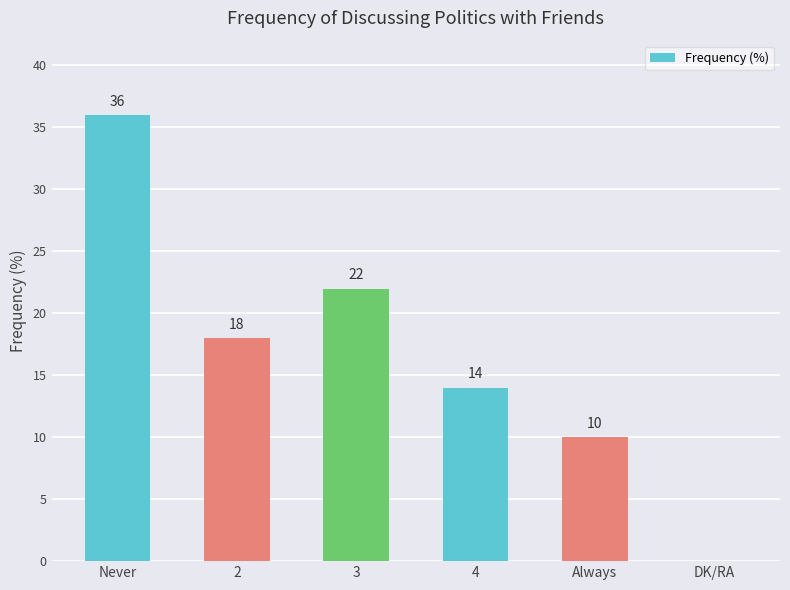

What is the sum of all values?

100